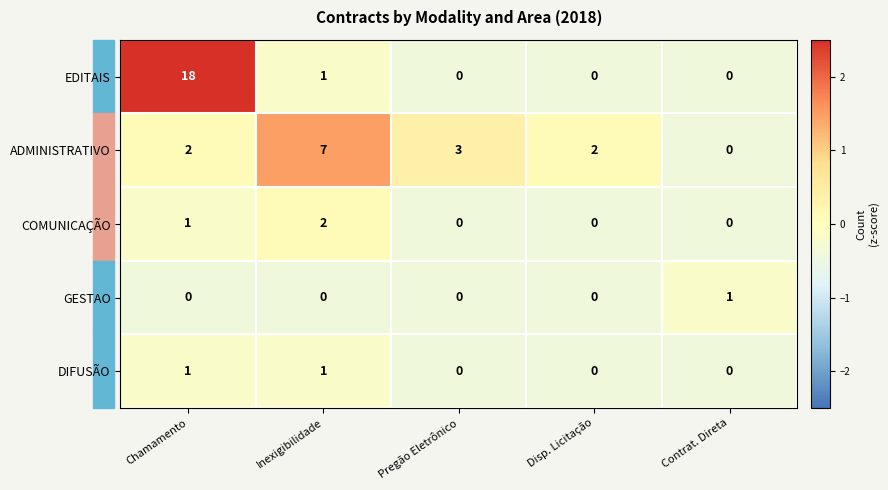

What is the minimum value shown in the chart?

0